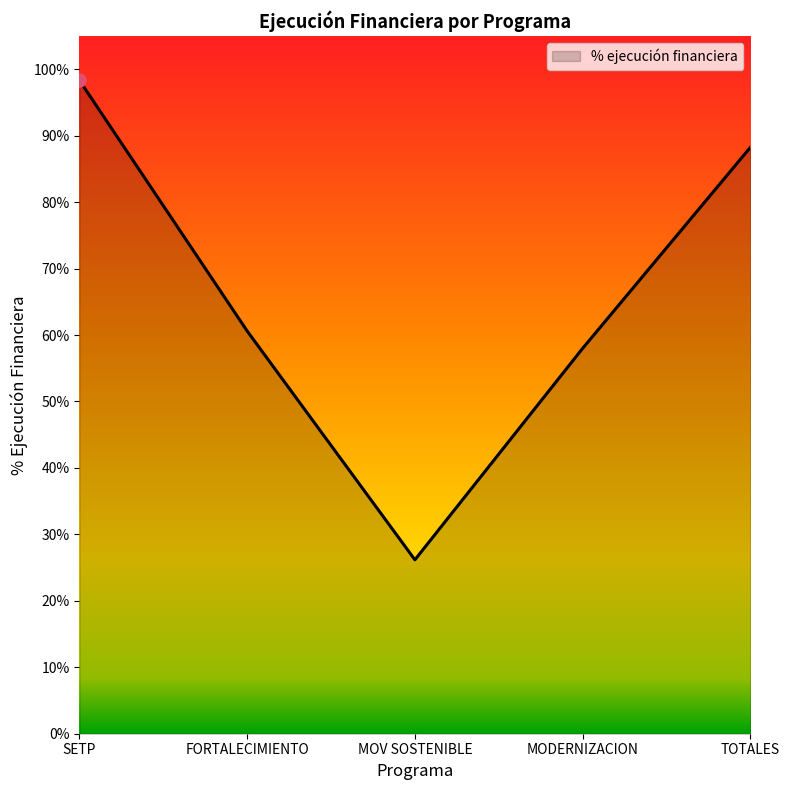

Between TOTALES and FORTALECIMIENTO, which is larger?

TOTALES